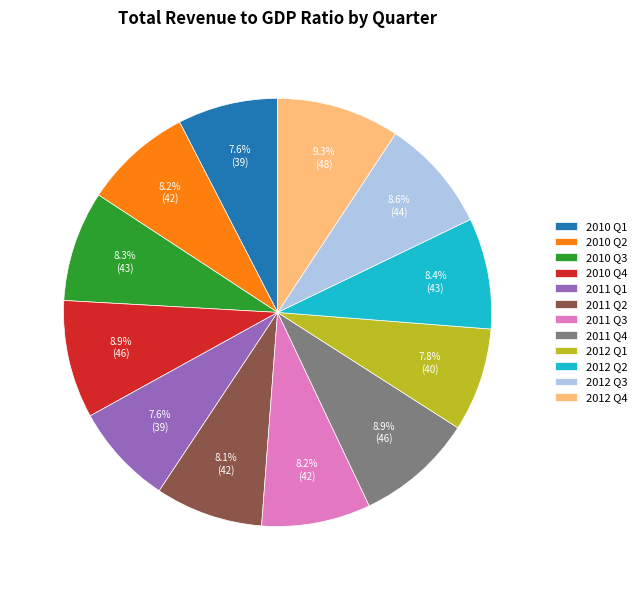

Count the number of slices in the pie.

12